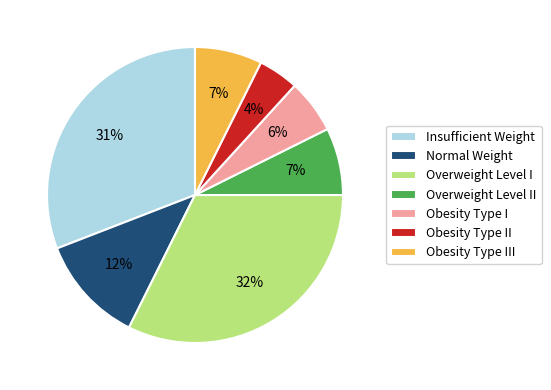

True or false: Overweight Level I accounts for 44% of the total.

False